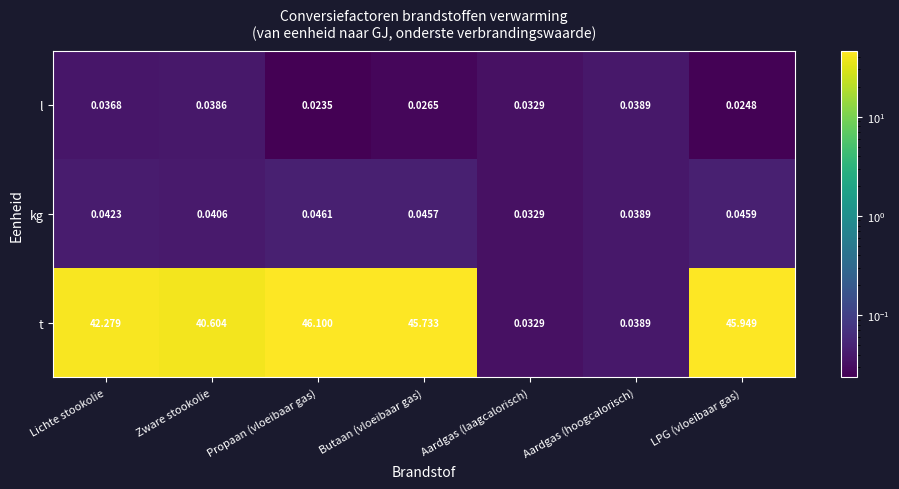

At which category does the chart reach its minimum across all series?

Propaan (vloeibaar gas)